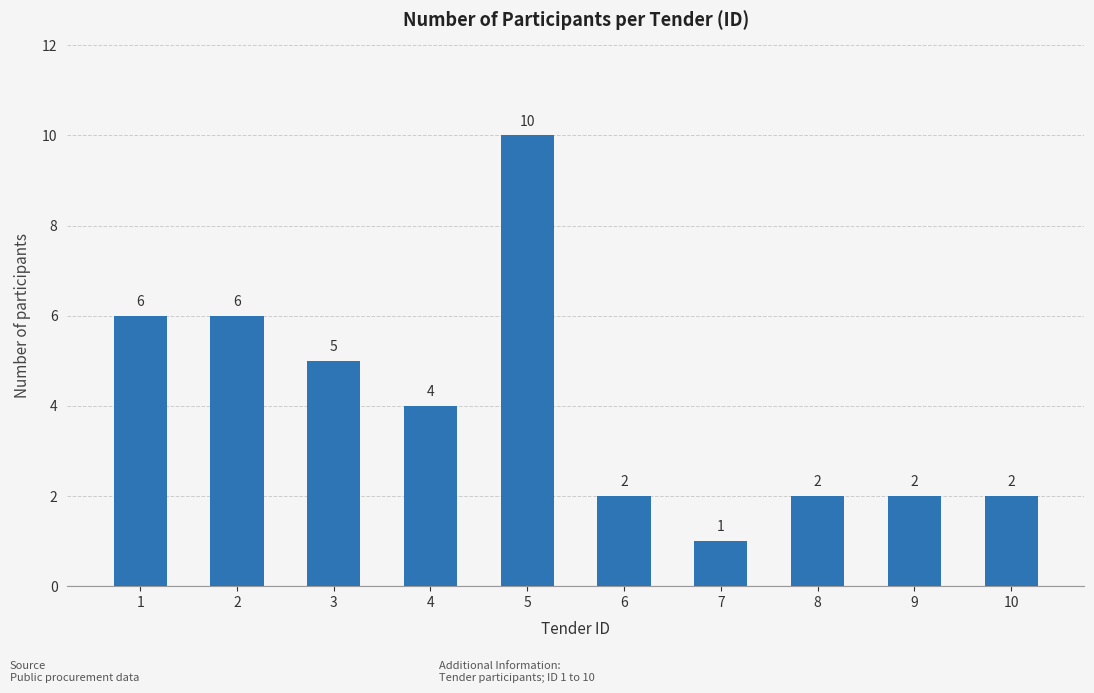

True or false: the data shows 6 at 4.

False